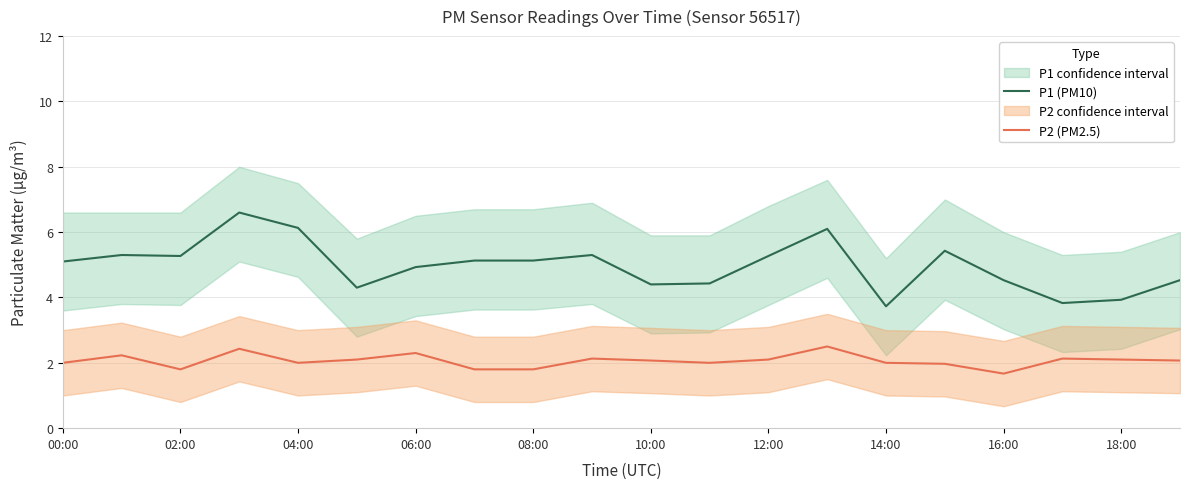

What is the minimum value for P2 (PM2.5)?

1.7